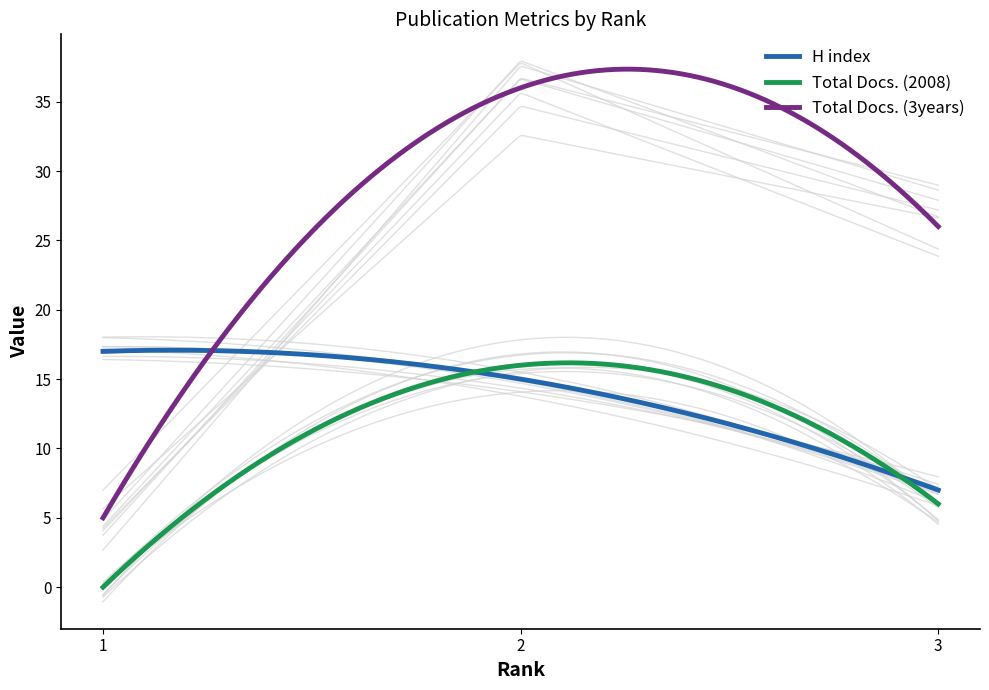

At which category is the sum across all series the highest?

2